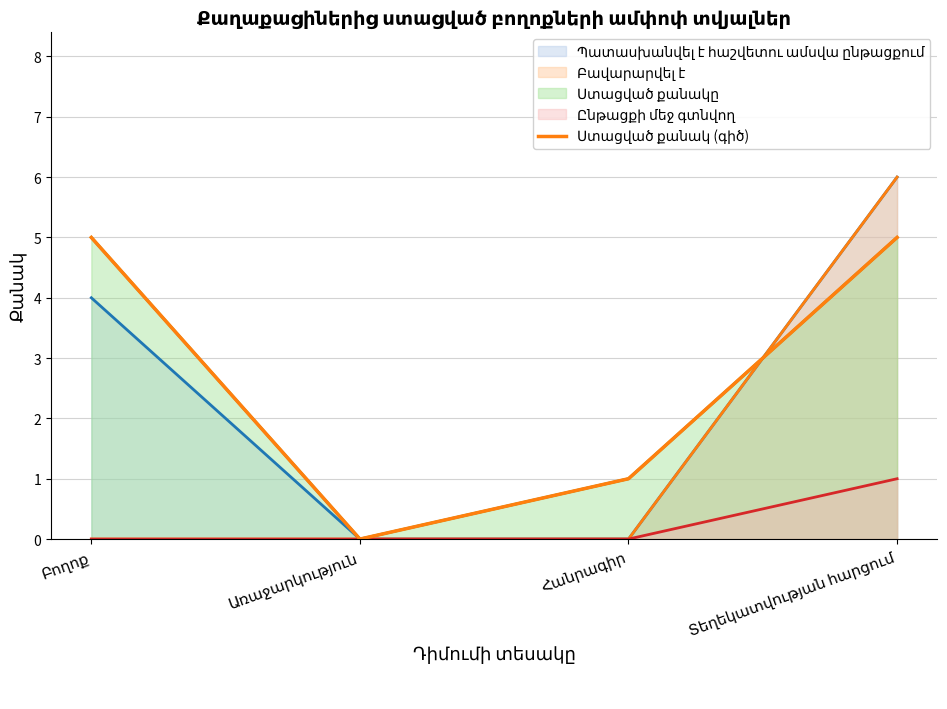

How many points are lower than both their immediate neighbors (excluding endpoints)?

1